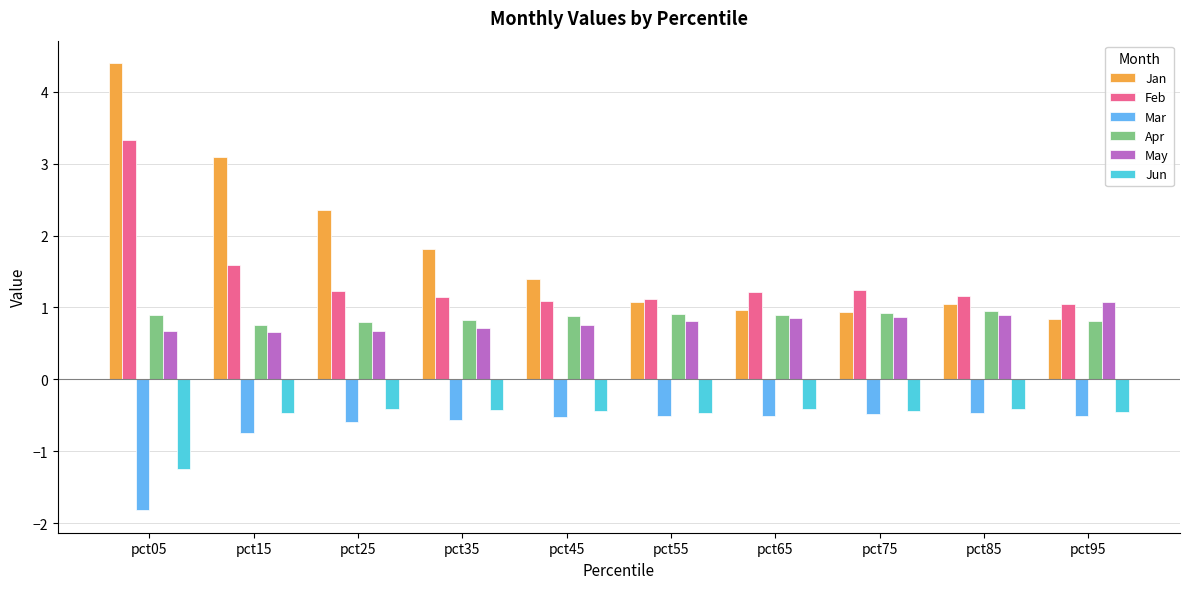

What is the difference between the maximum and minimum values in the Feb series?

2.3